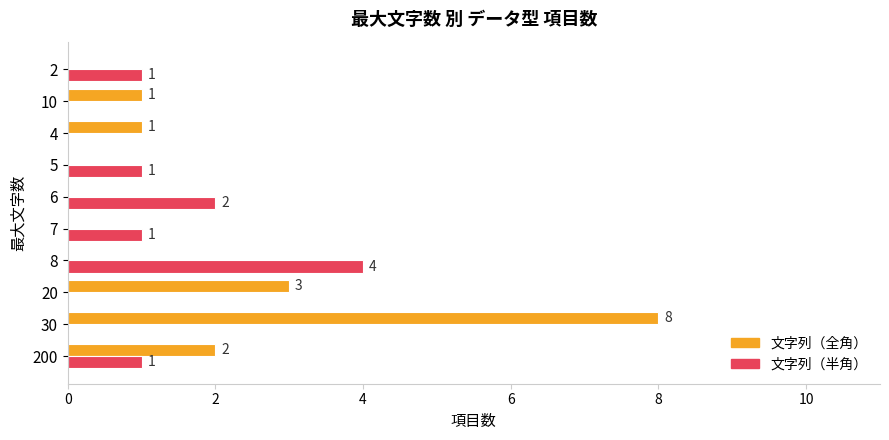

True or false: 文字列（全角） has a value of 0 at 8.

True